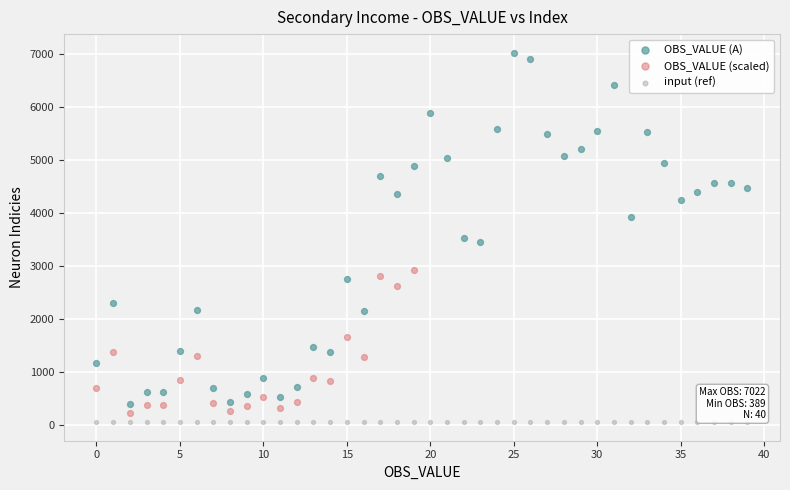

Which series reaches the maximum Y coordinate?

OBS_VALUE (A)